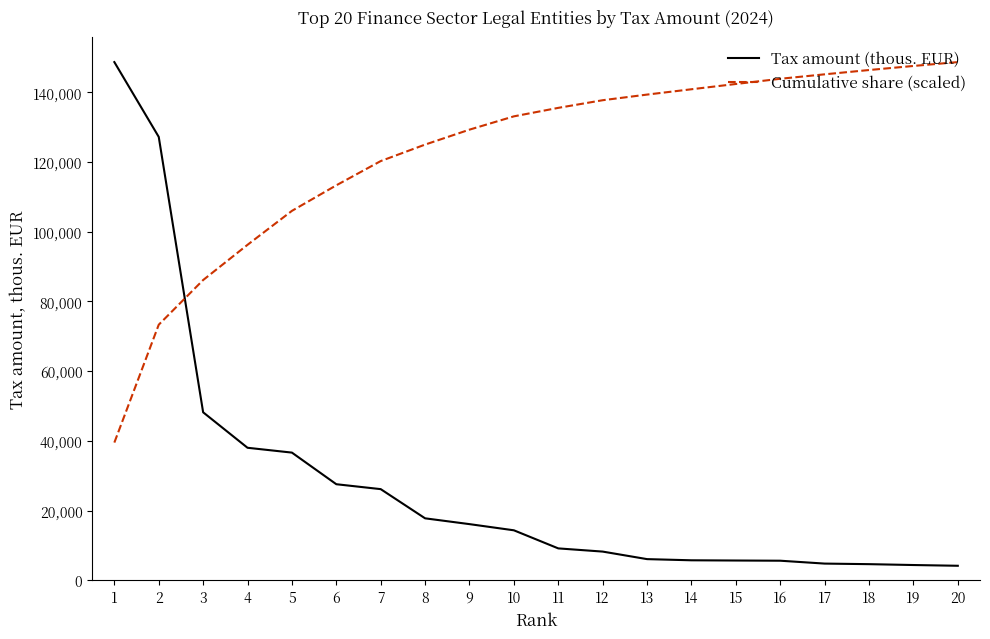

At 13, list the series in order from smallest to largest.

Tax amount (thous. EUR), Cumulative share (scaled)